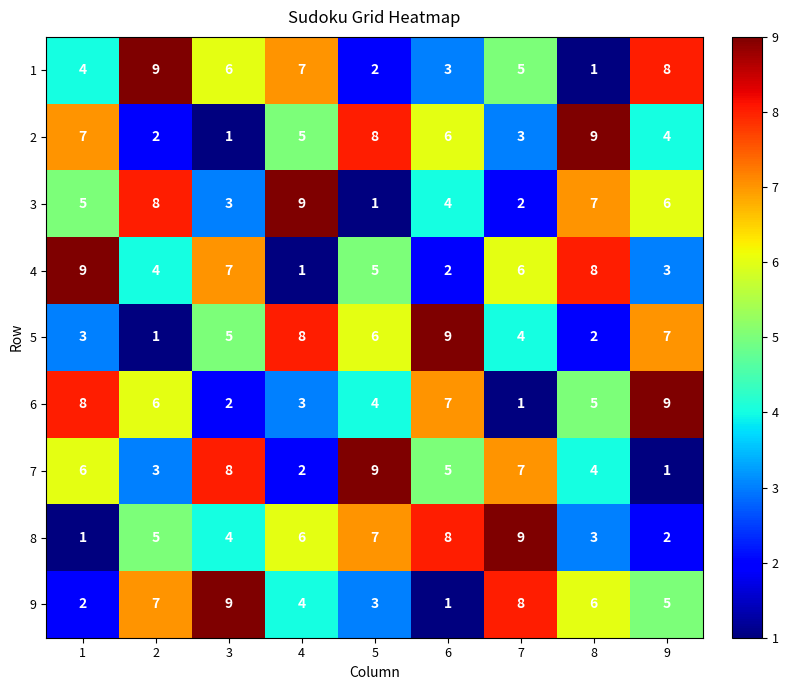

The 2 series shows 3 at 7. True or false?

True